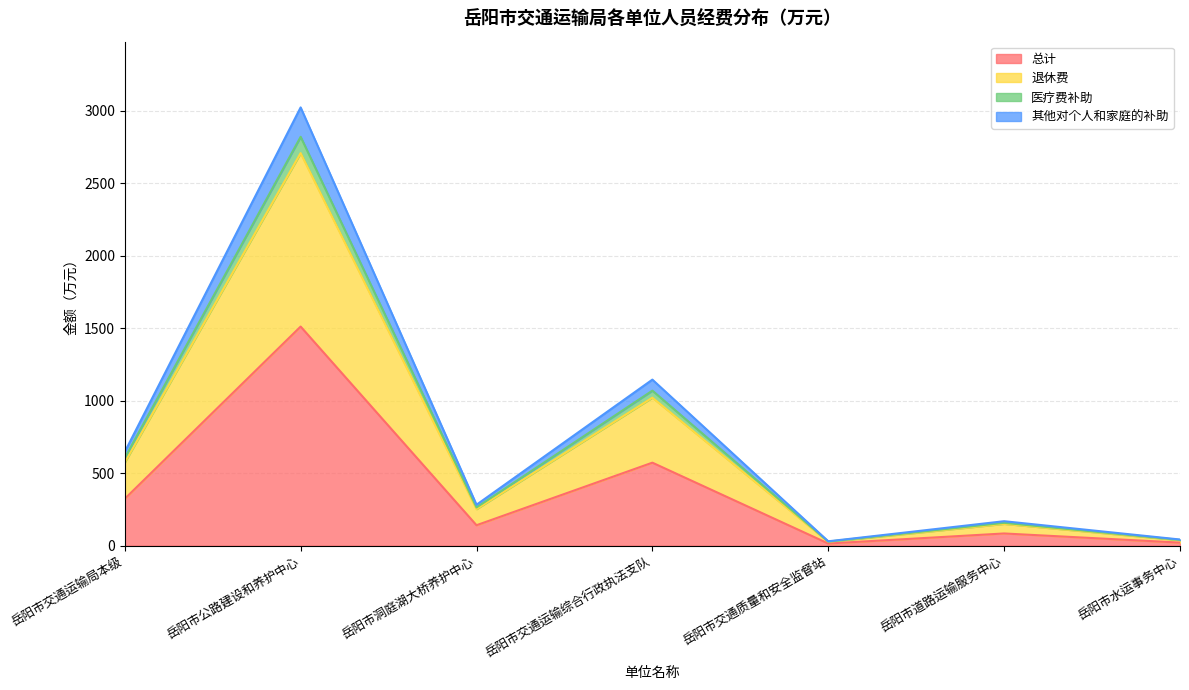

Where is 总计 nearest to the value 763?

岳阳市交通运输综合行政执法支队